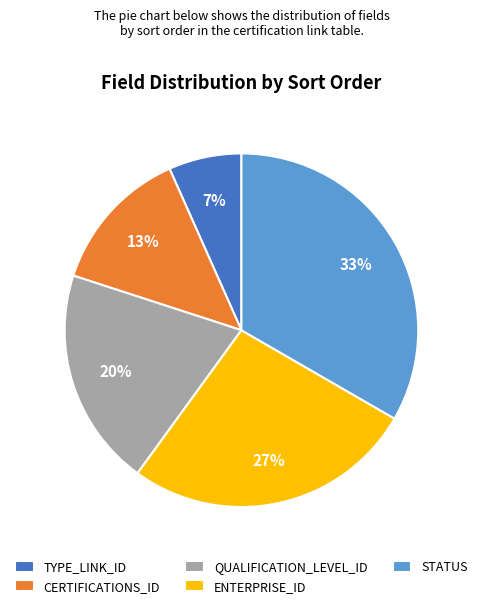

Is the sum of TYPE_LINK_ID and CERTIFICATIONS_ID greater than half?

No